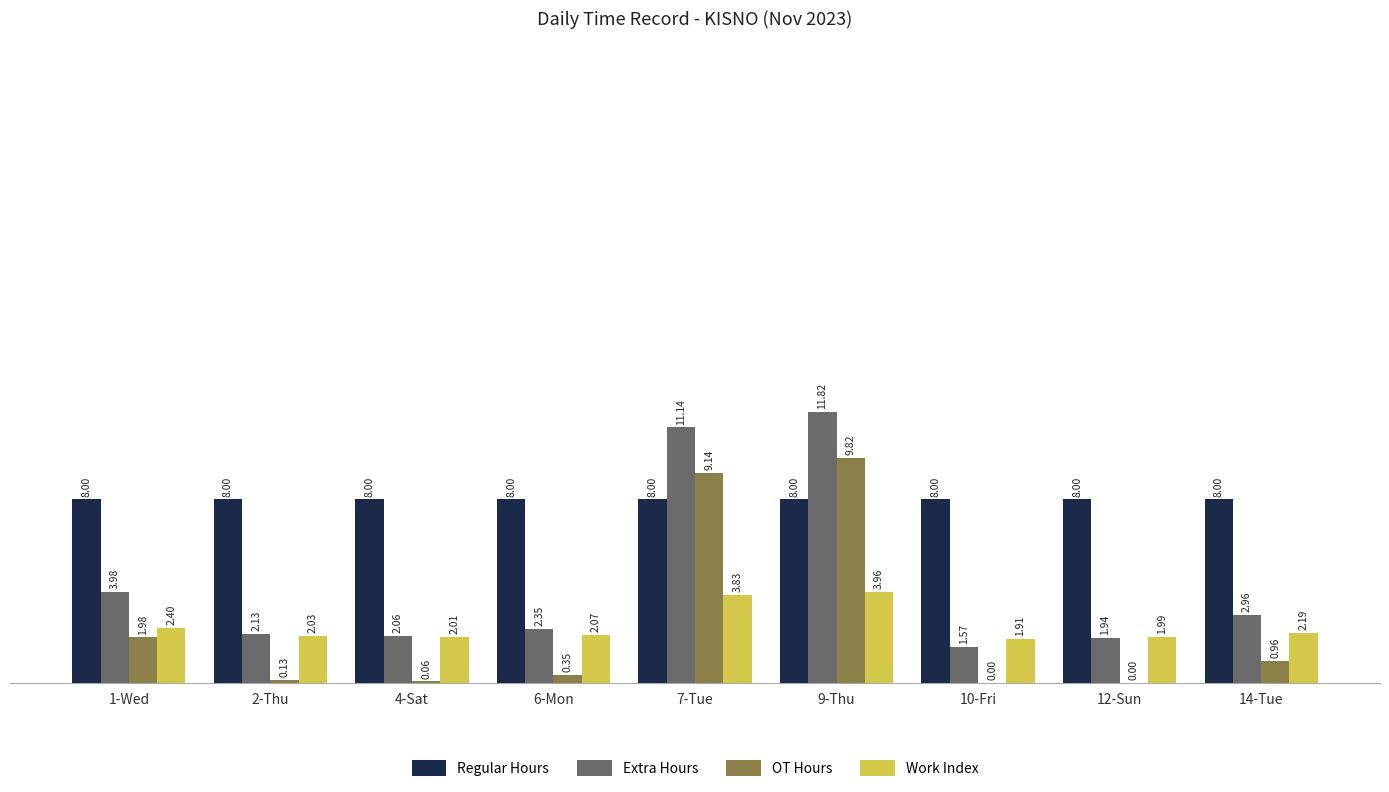

What is the sum of the Extra Hours values at 6-Mon and 12-Sun?

4.3